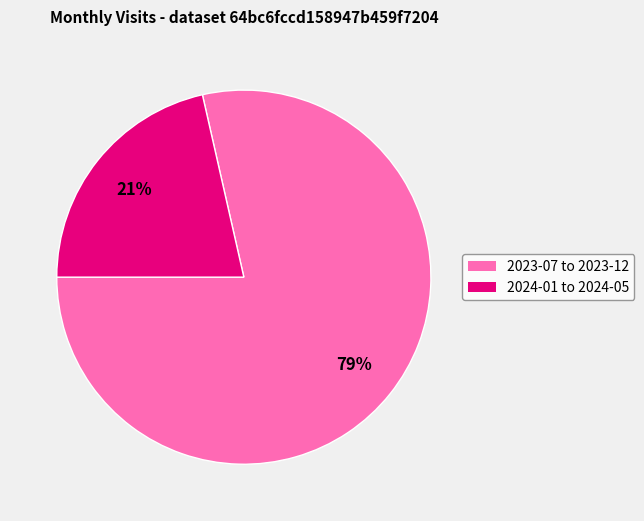

Is there a majority slice in this chart?

Yes